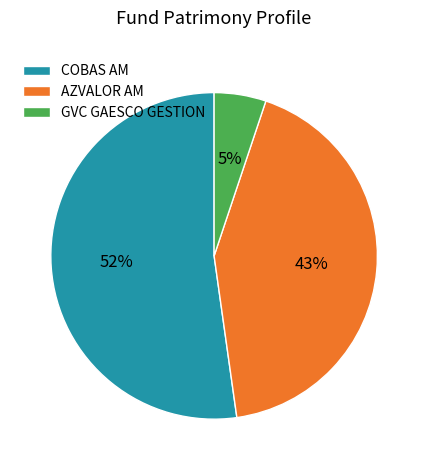

The COBAS AM slice represents 41% of the pie. True or false?

False